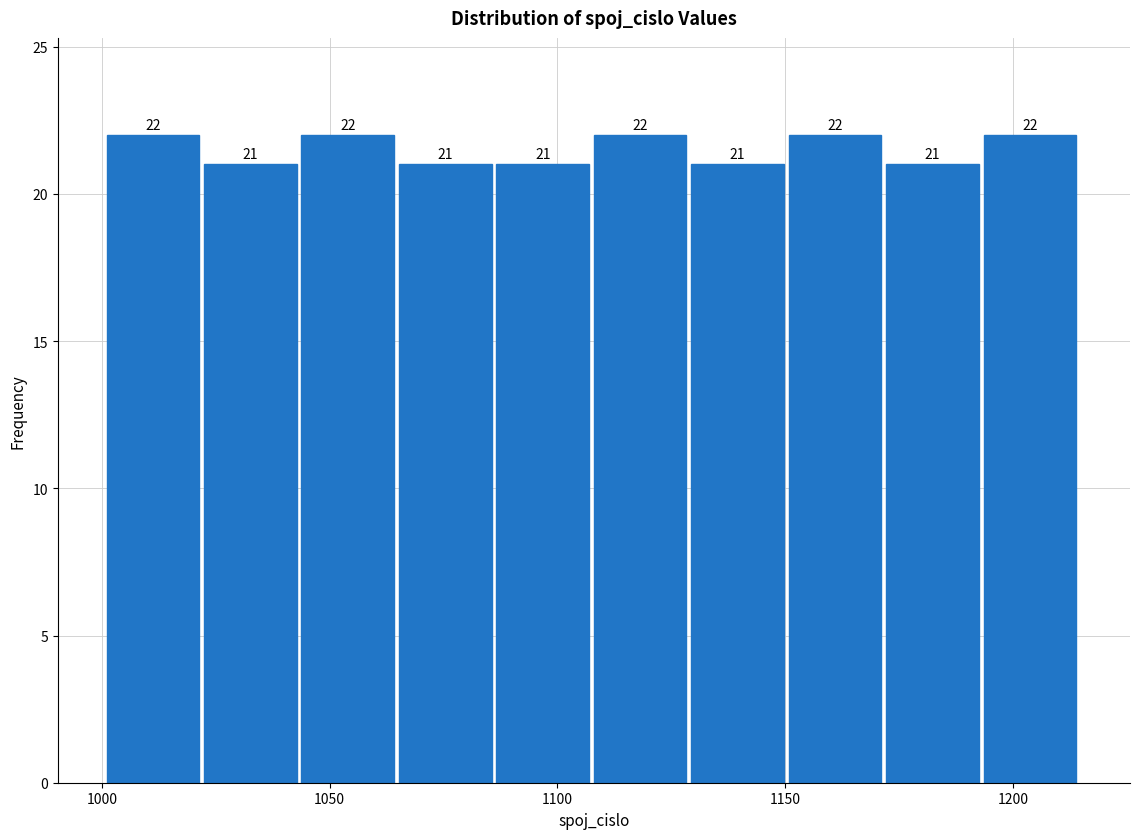

Reading left to right, list every bar in this chart as the range it spans on the x-axis followed by its height. The bar edges are not printed on the chart, so give them approximately, as read against the axis.

1000 to 1020: 22
1020 to 1045: 21
1045 to 1065: 22
1065 to 1085: 21
1085 to 1110: 21
1110 to 1130: 22
1130 to 1150: 21
1150 to 1170: 22
1170 to 1195: 21
1195 to 1215: 22